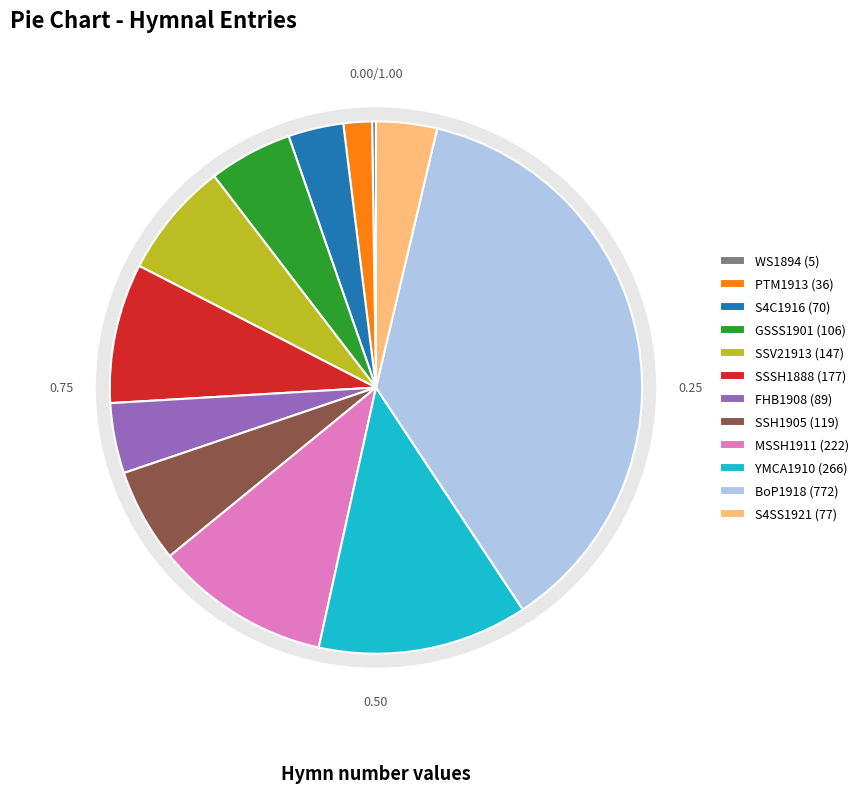

What is the smallest slice in the pie chart?

Dare to Do Right (WS1894)